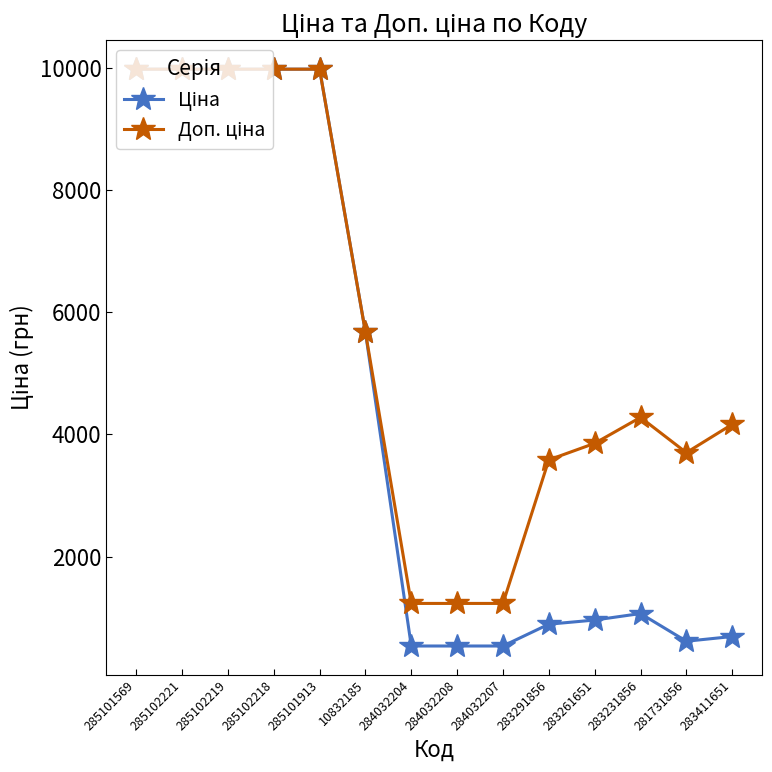

What is the total value across all series at 283231856?

5348.9